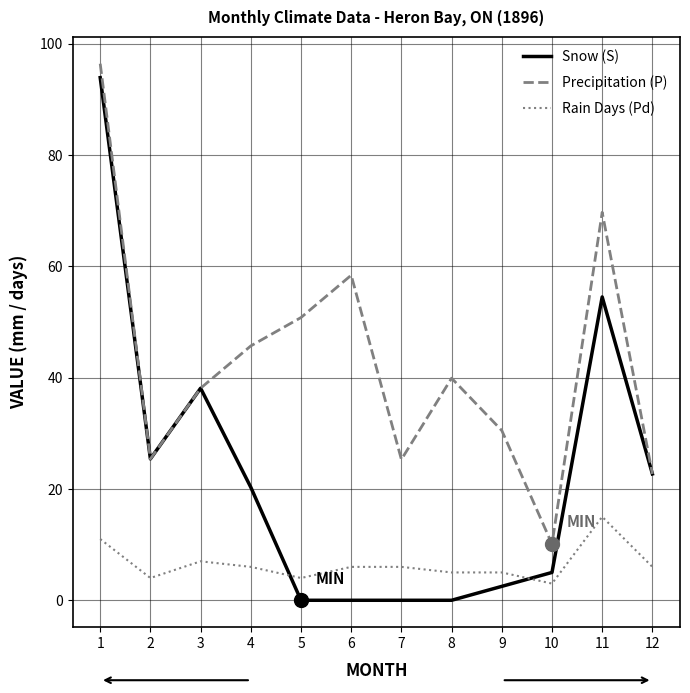

The value of Precipitation (P) at 9 is 30.5. True or false?

True